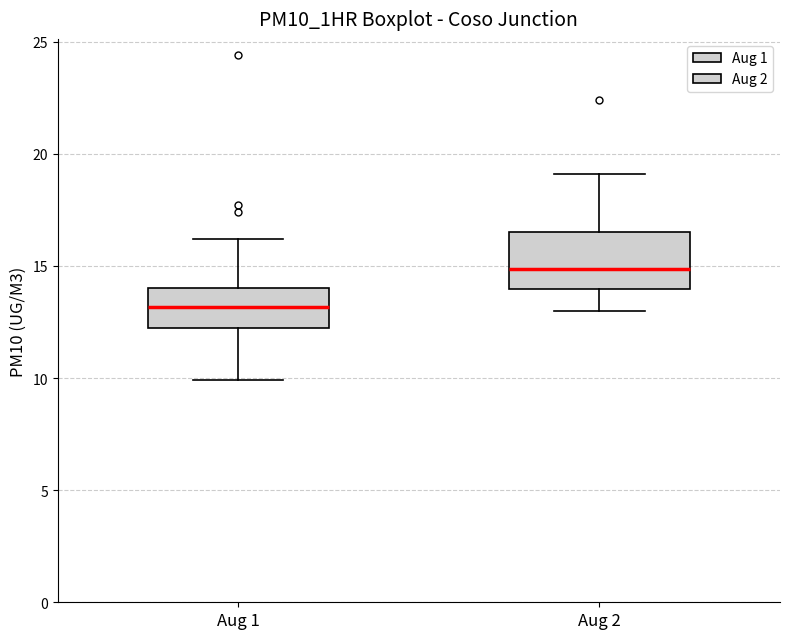

Where is the upper edge of the box for Aug 2 on the y-axis? The values are not printed on the chart, so give them approximately, as read against the axis.

16.5